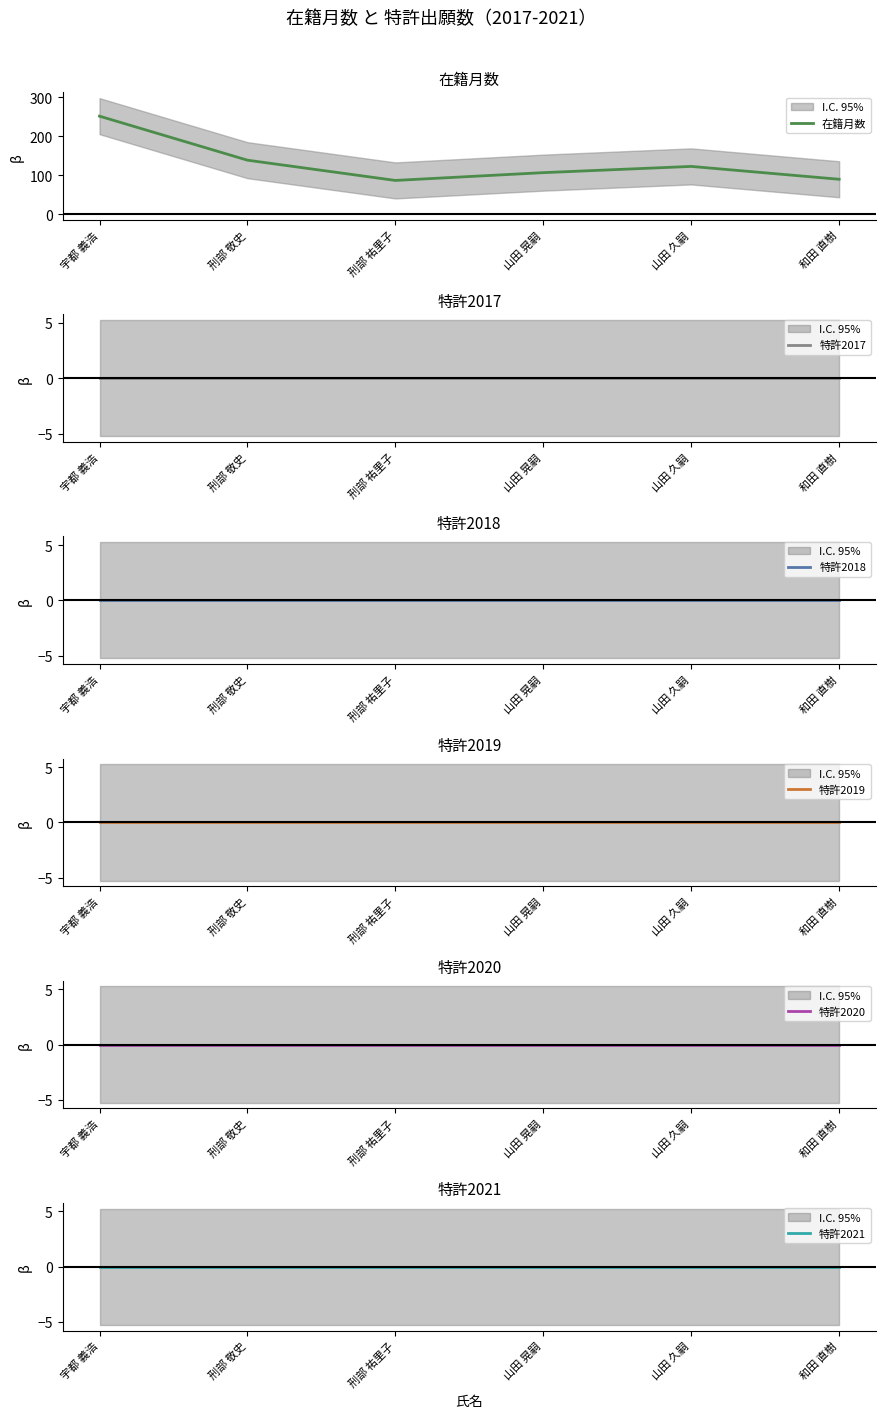

Rank the series at 刑部 敬史 from lowest to highest value.

特許2017, 特許2018, 特許2019, 特許2020, 特許2021, 在籍月数